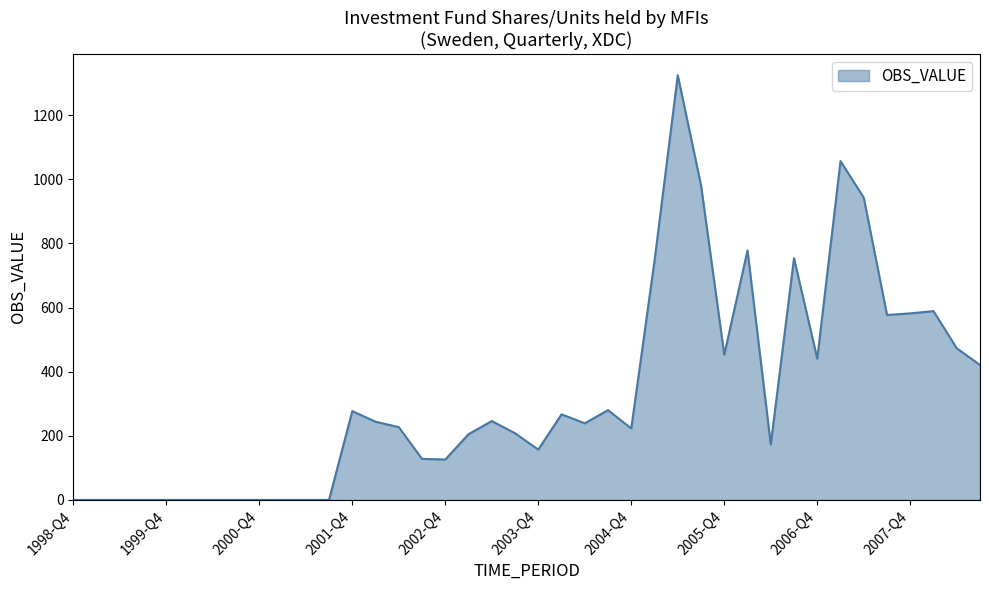

What is the greatest value displayed?

1325